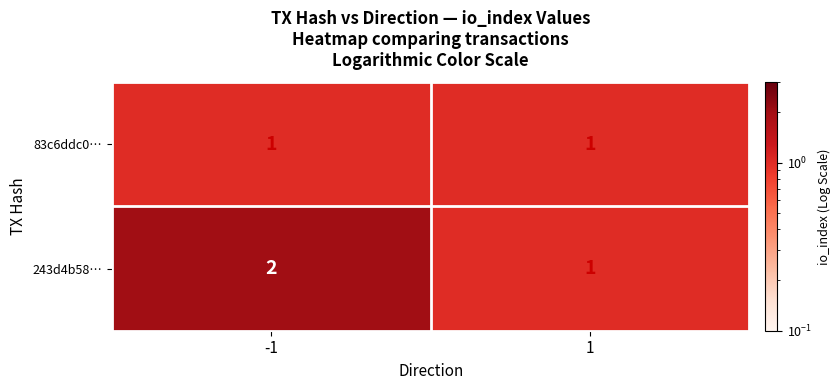

What is the total value across all series at -1?

3